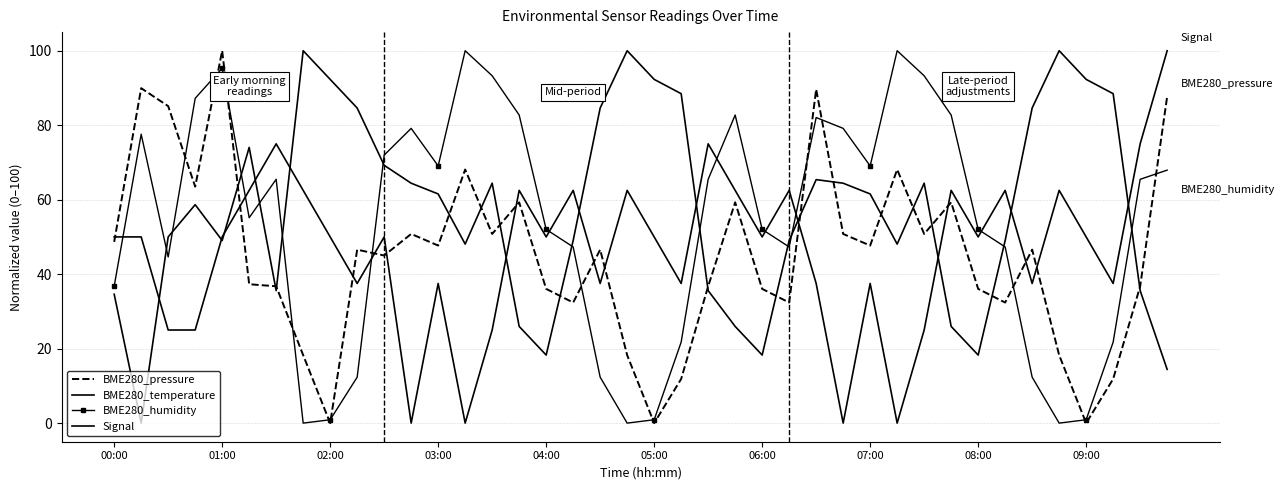

True or false: BME280_humidity has more than 2 interior local peaks.

True